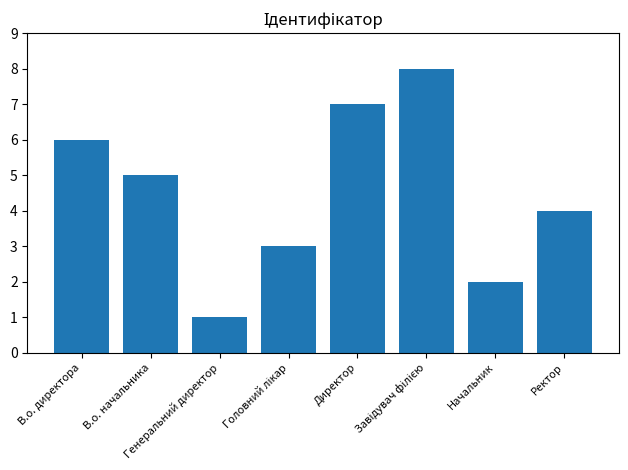

What is the change in value from Генеральний директор to Директор?

+6